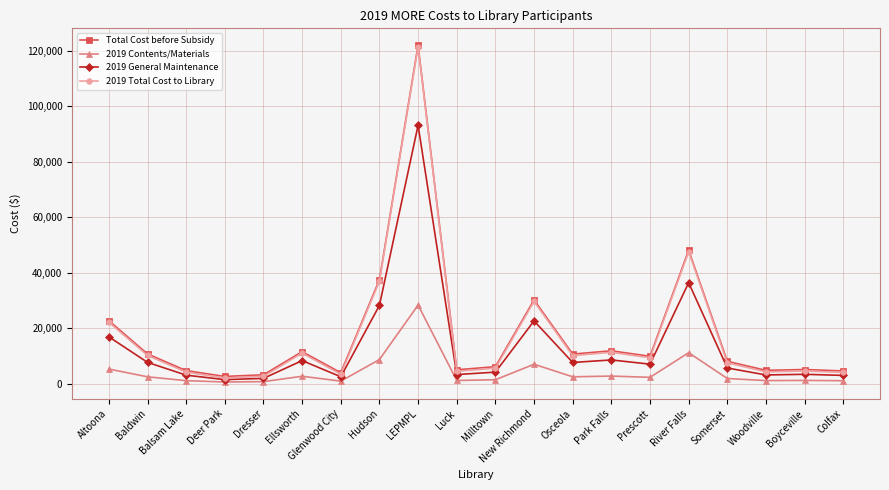

True or false: 2019 General Maintenance has more than 0 points higher than both neighbors.

True